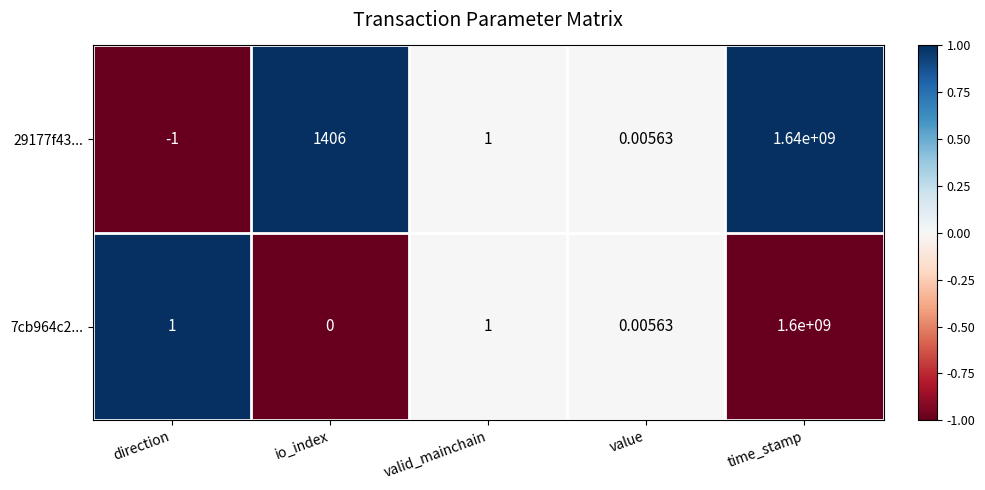

Between value and time_stamp, which series saw the biggest shift?

29177f43...